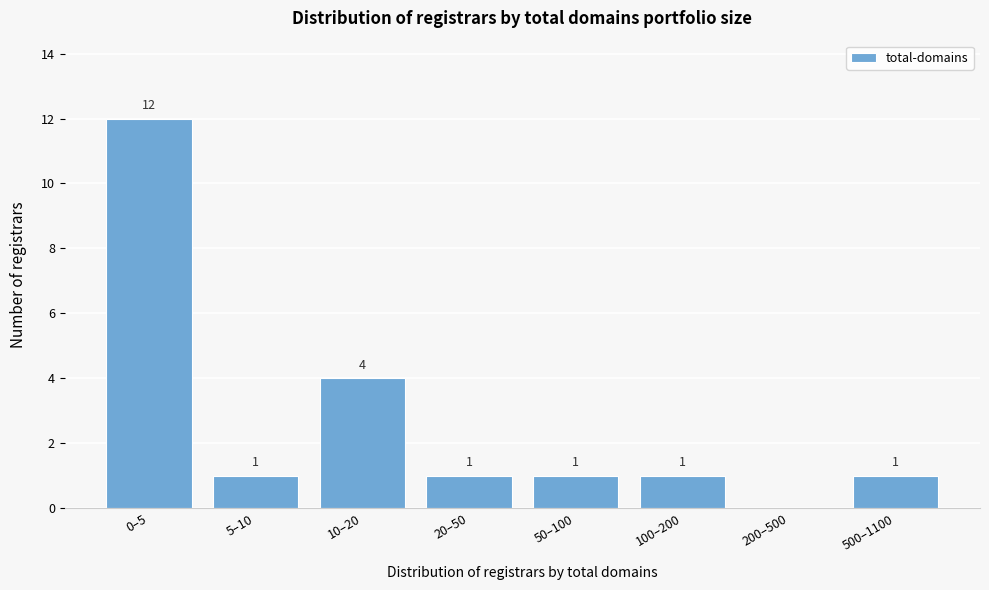

Reading right to left, extract all data points from this chart.

500–1100=1	200–500=0	100–200=1	50–100=1	20–50=1	10–20=4	5–10=1	0–5=12